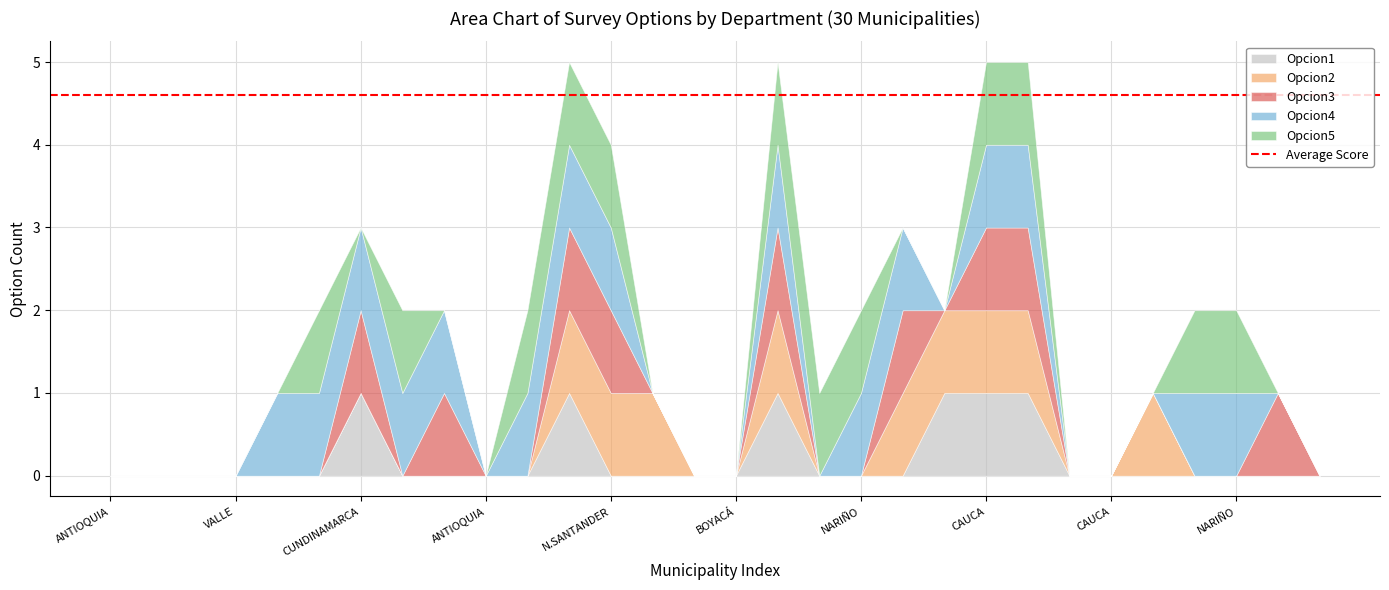

How many values in the Opcion2 series exceed 0?

9